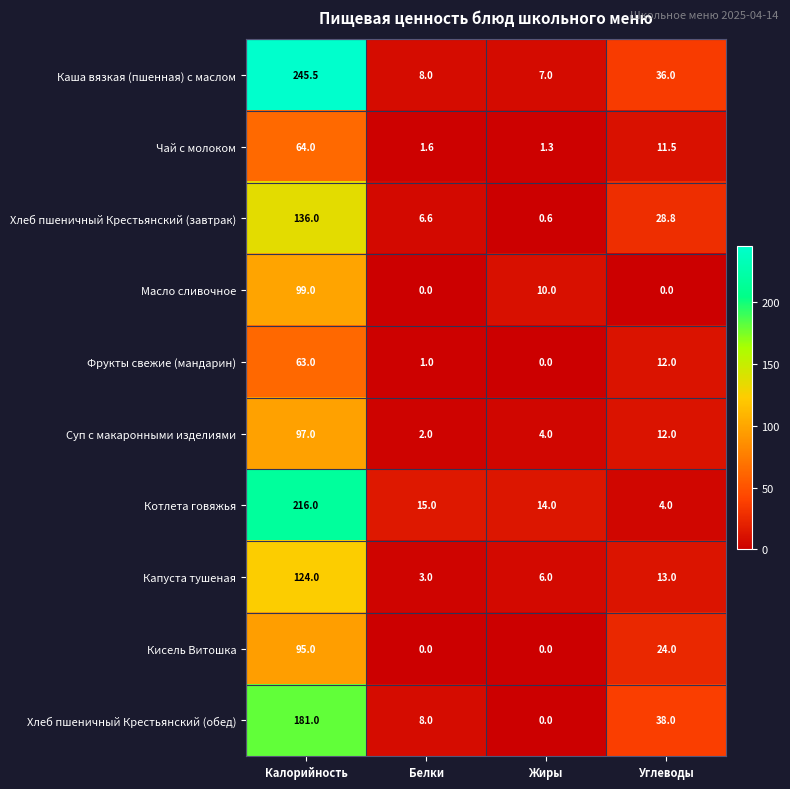

Which series has the largest range (max minus min)?

Каша вязкая (пшенная) с маслом